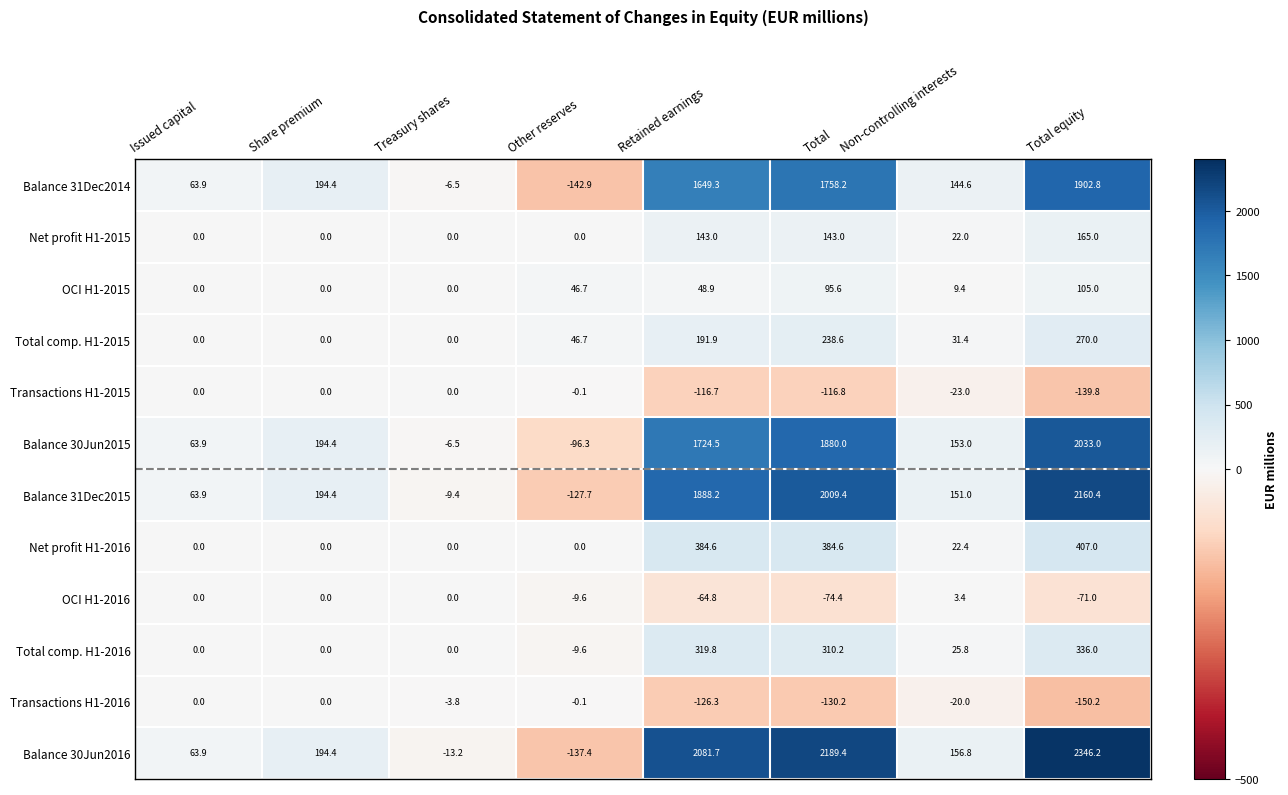

What is the difference between the second highest and minimum values in the Balance 31Dec2015 series?

2137.1